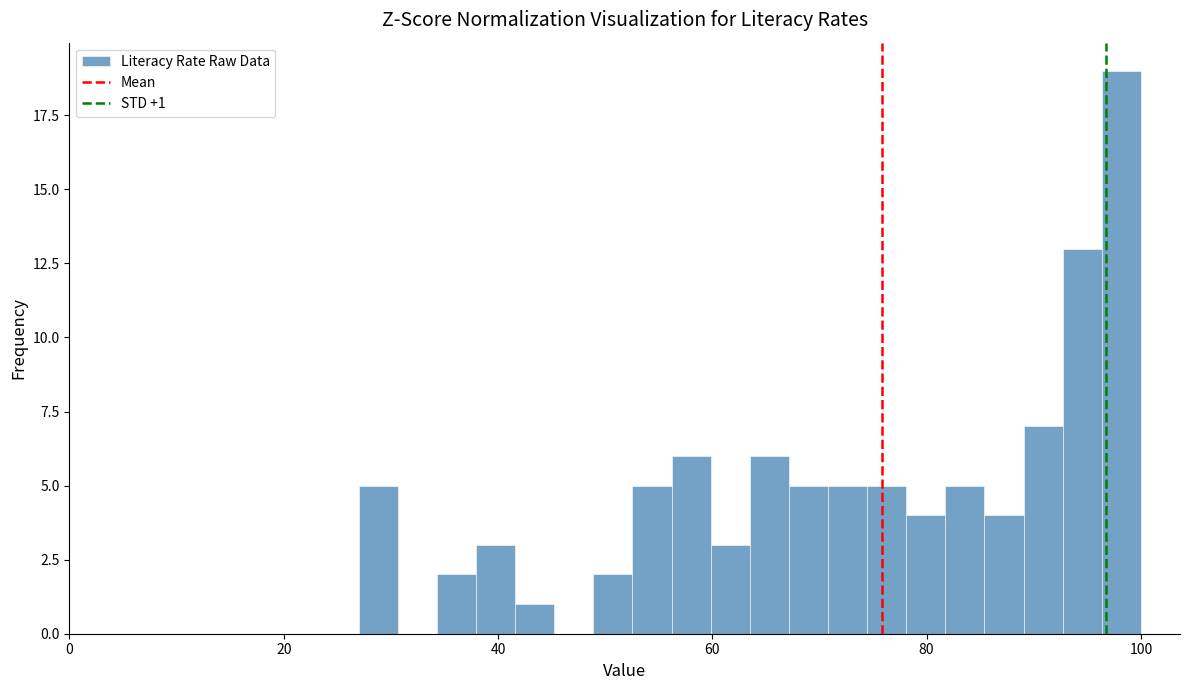

Read against the x-axis, roughly where is the centre of the tallest bar?

98